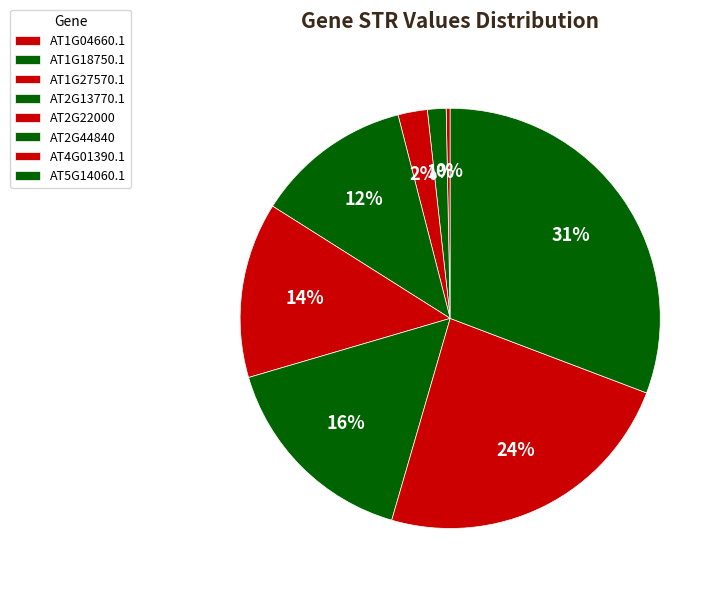

How many slices are in this pie chart?

8